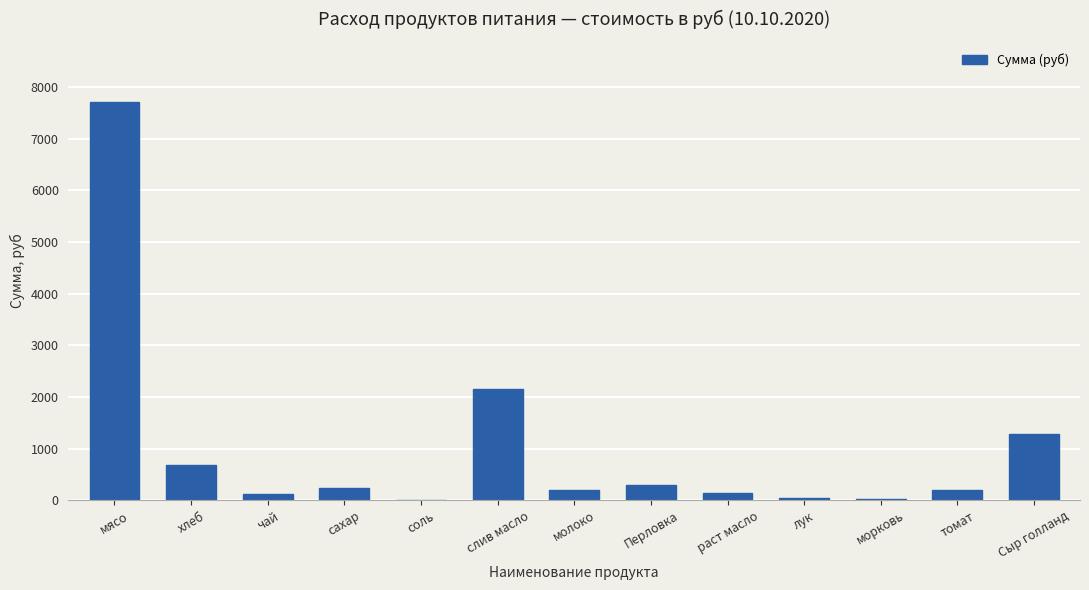

What is the average value?

1006.7